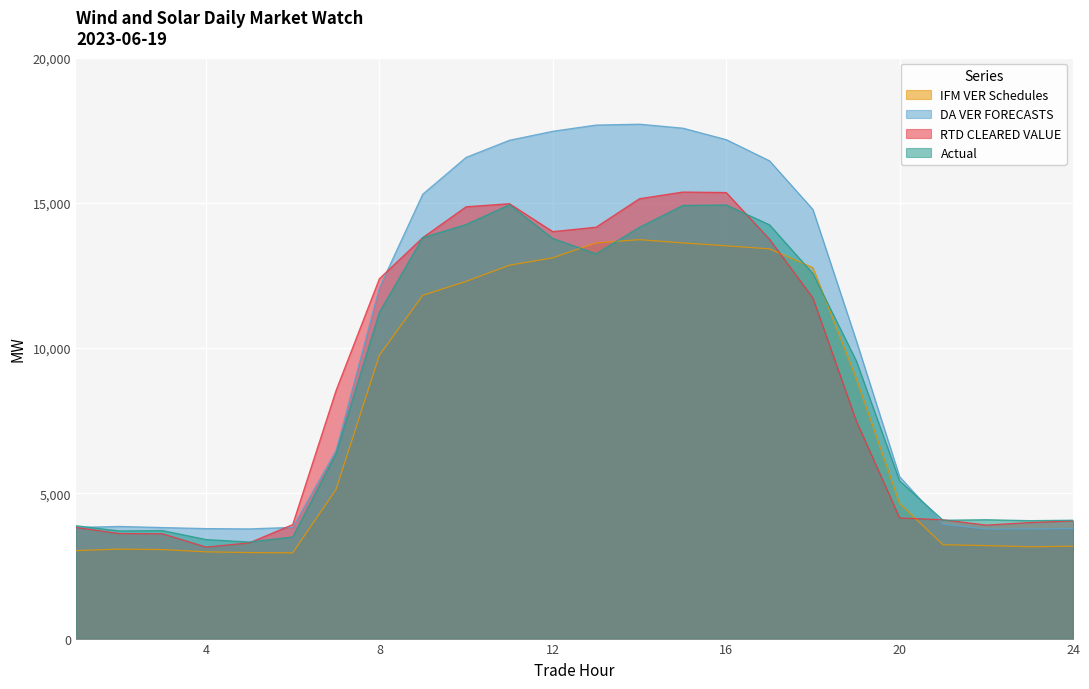

Is it true that DA VER FORECASTS equals 3787.2 at 24?

True